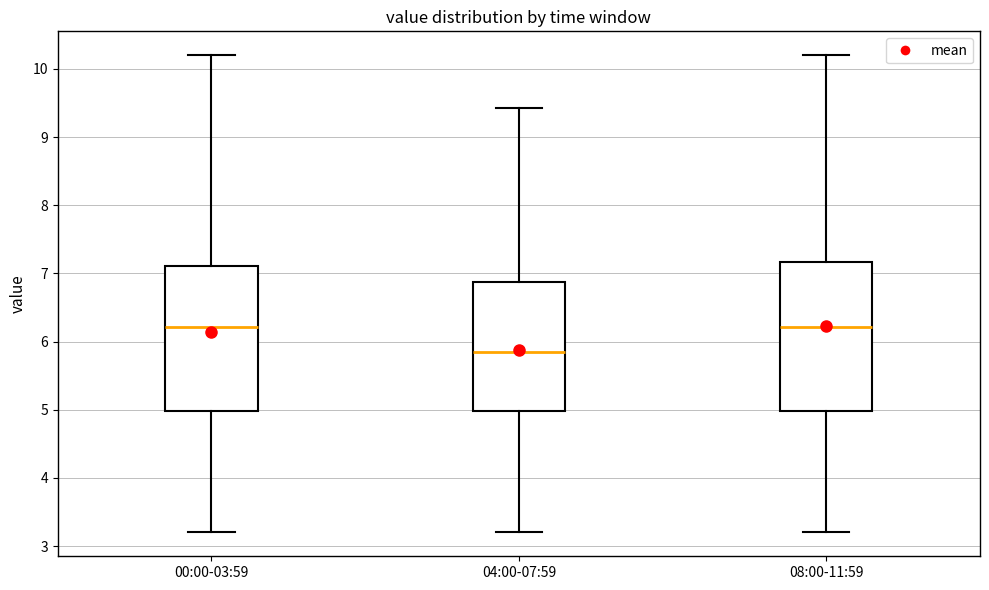

Reading left to right, read every box against the y-axis: the position of its median line, the range the box covers, and the ends of its whiskers. The values are not printed on the chart, so give them approximately, as read against the axis.

00:00-03:59: median 6.2, box 5.0 to 7.1, whiskers 3.2 to 10.2
04:00-07:59: median 5.9, box 5.0 to 6.9, whiskers 3.2 to 9.4
08:00-11:59: median 6.2, box 5.0 to 7.2, whiskers 3.2 to 10.2